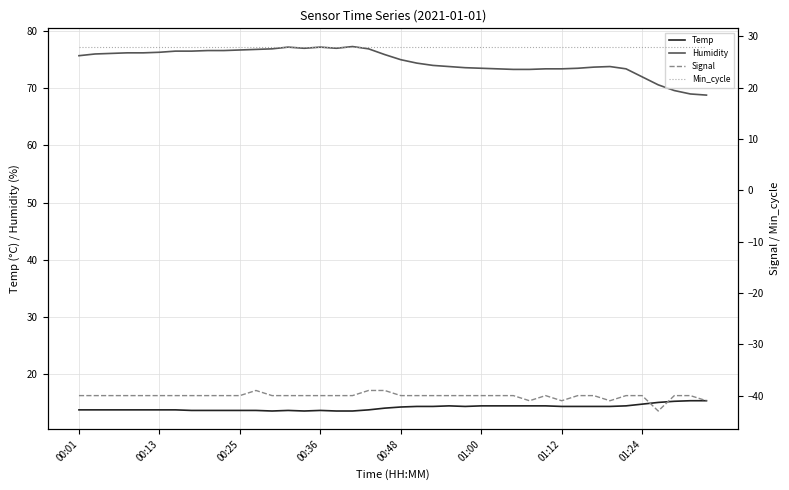

What is the difference between the maximum and minimum values in the Humidity series?

8.5